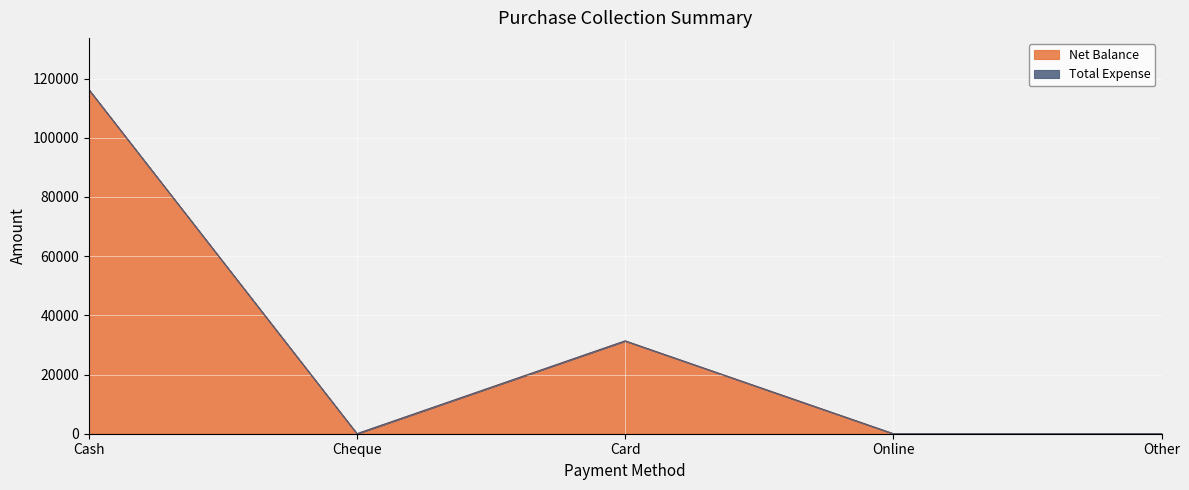

What is the change in value from Cheque to Card?

+31360